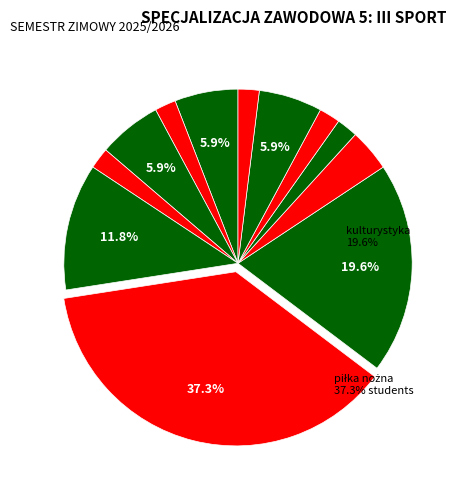

How many segments does this pie chart have?

12